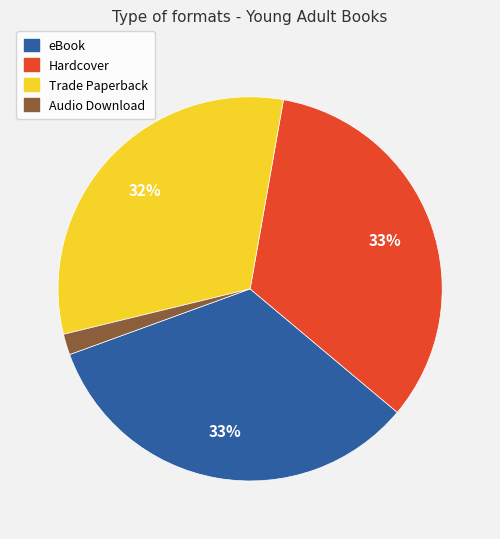

Do Audio Download and Trade Paperback together represent more than half of the pie?

No